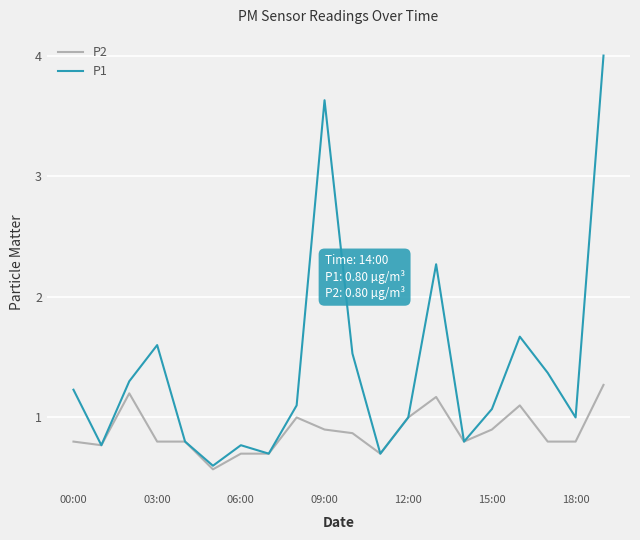

How many P2 values are between 0 and 1?

16